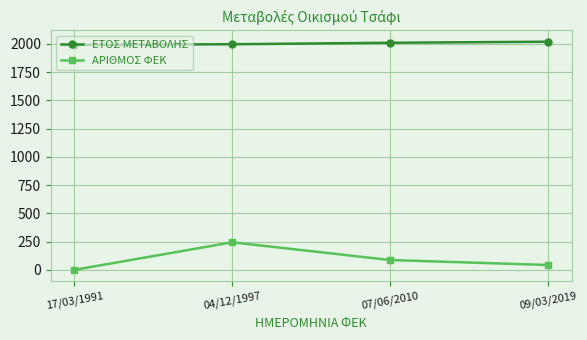

What is the minimum value for ΕΤΟΣ ΜΕΤΑΒΟΛΗΣ?

1991